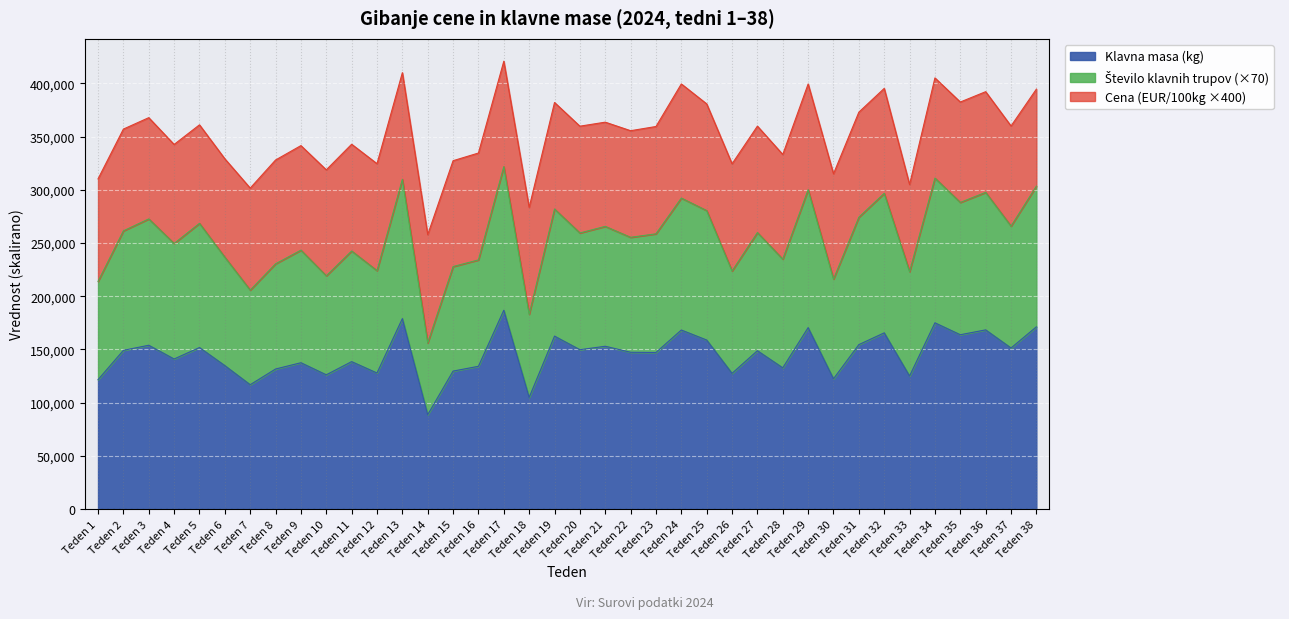

At which category is the sum across all series the highest?

Teden 17